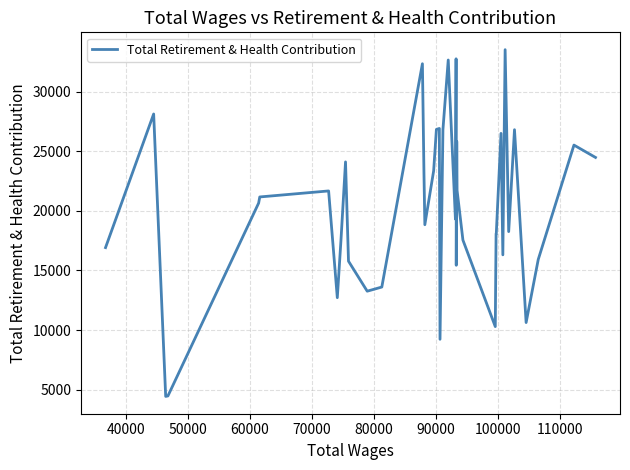

What is the smallest value displayed?

4436